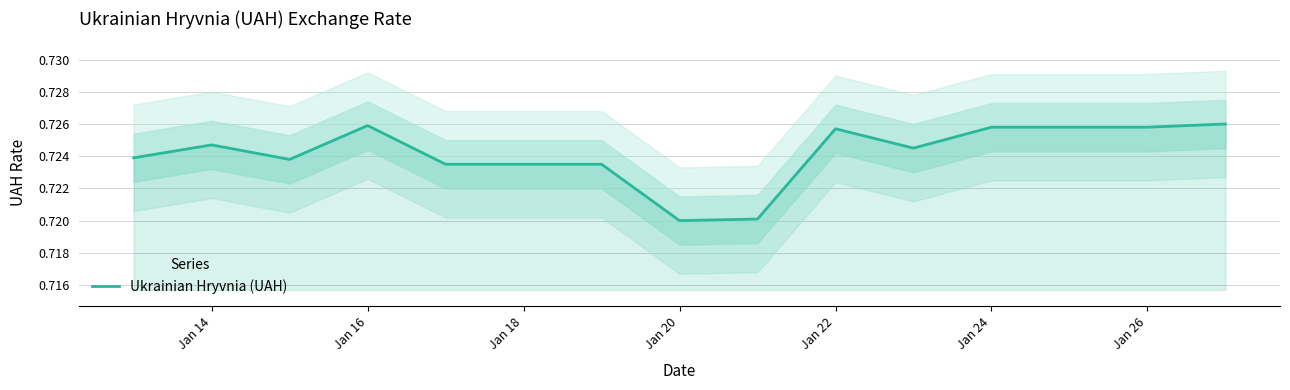

What position from the left is Jan 26?

14